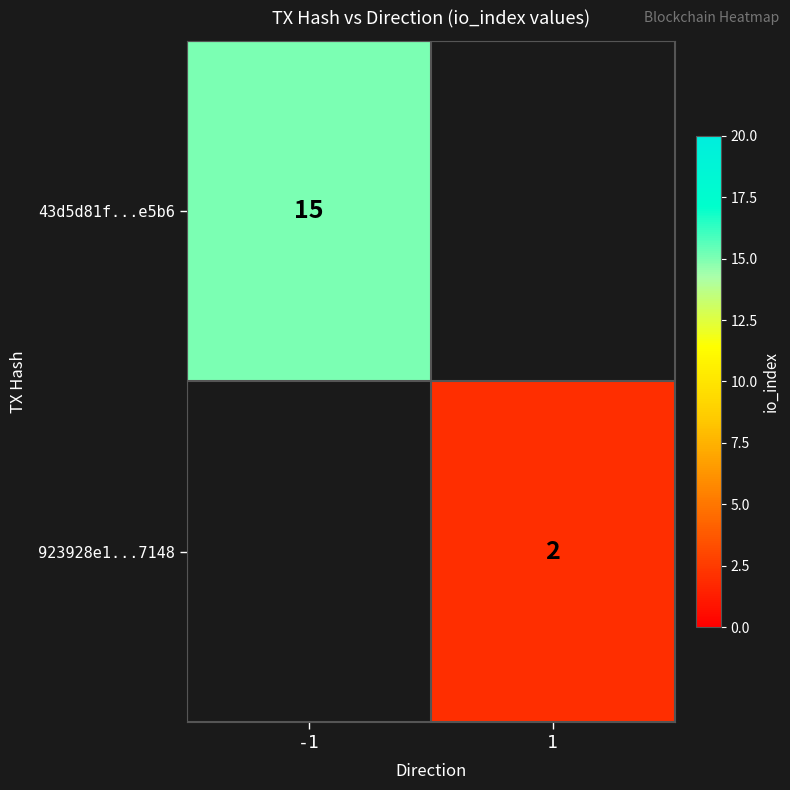

The 43d5d81f...e5b6 series shows 15 at -1. True or false?

True